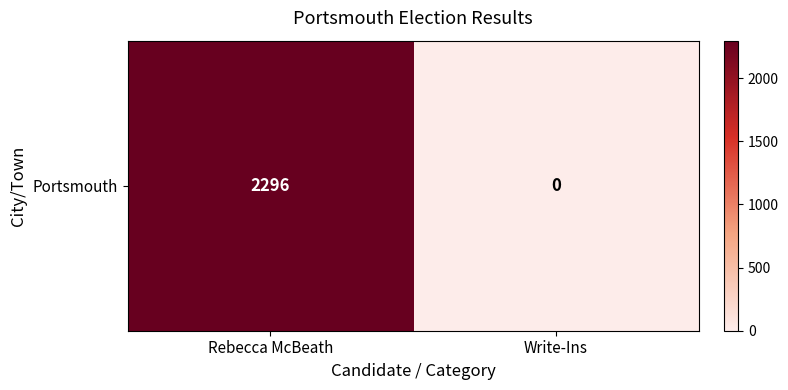

Reading left to right, what are all the values shown in this chart?

2296	0